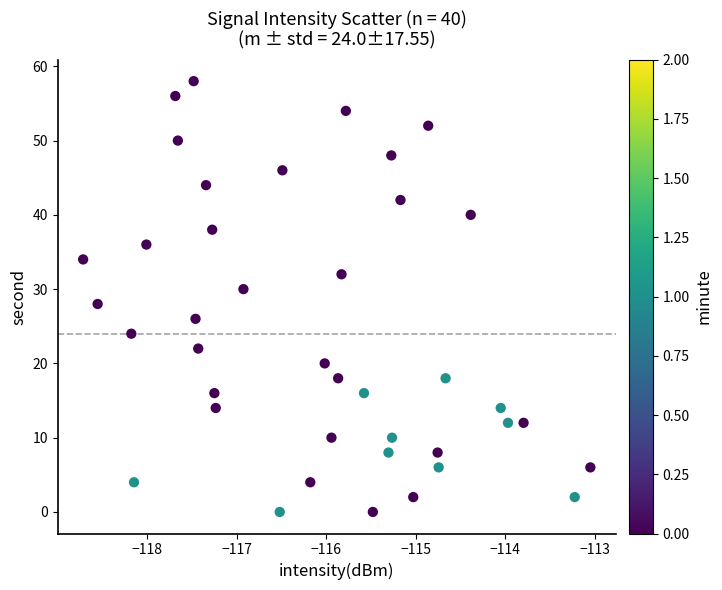

What is the range of Y values (max minus min)?

58